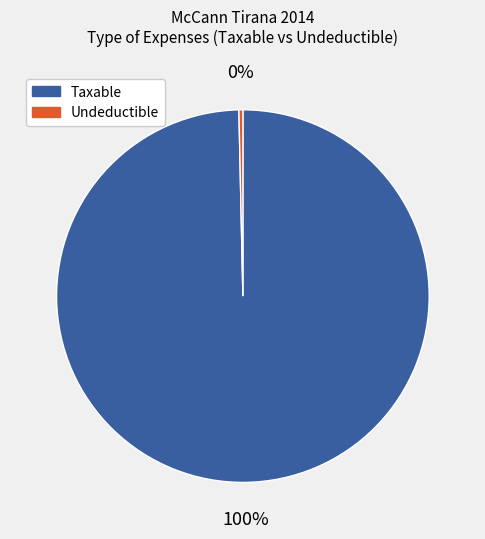

Which category has the biggest portion of the pie?

Taxable